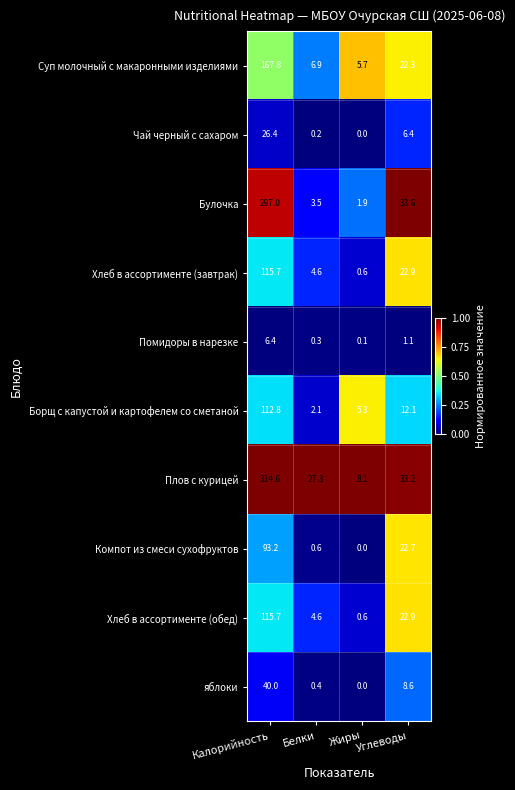

What is the total value across all series at Белки?

50.5